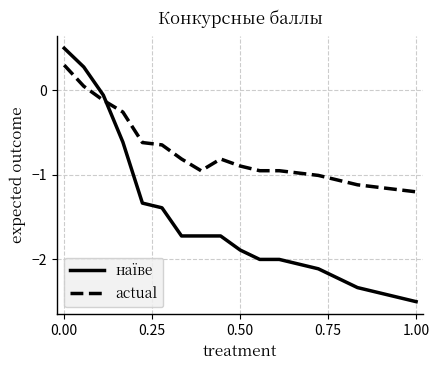

Is this an area chart (filled region under the line)?

No